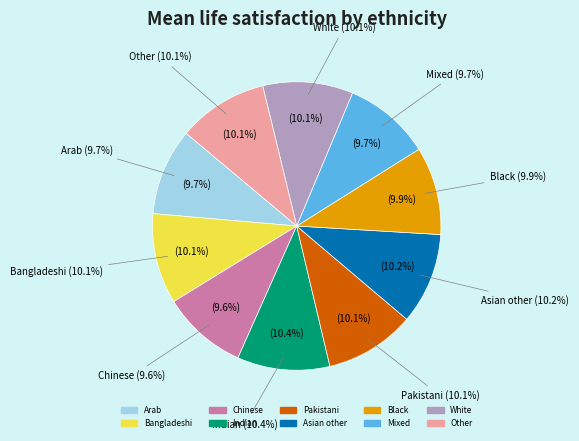

What portion of the pie excludes Asian other?

89.8%